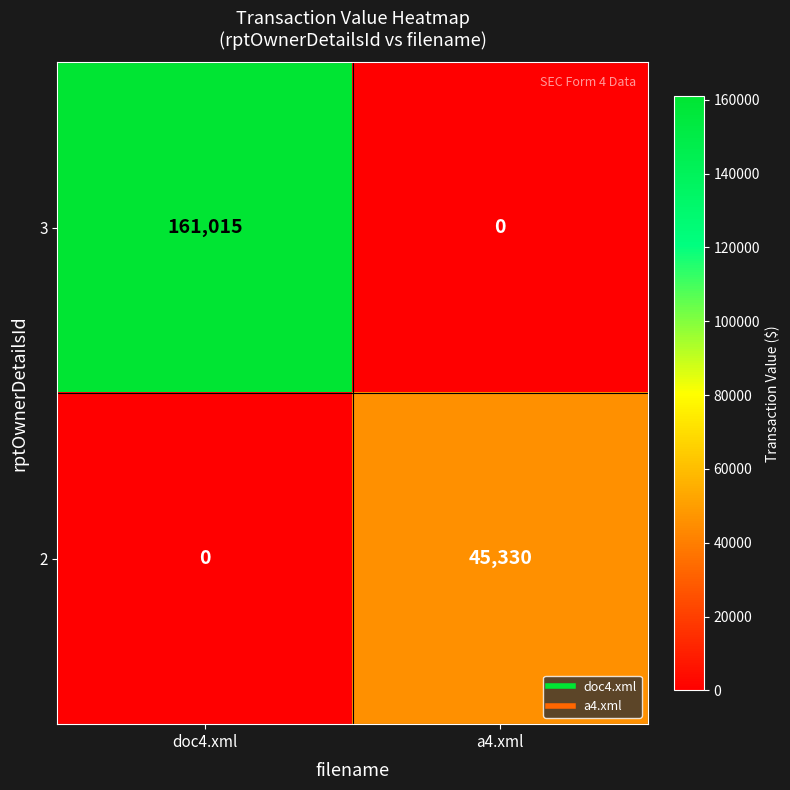

What is the difference between the maximum and minimum values in the 3 series?

161015